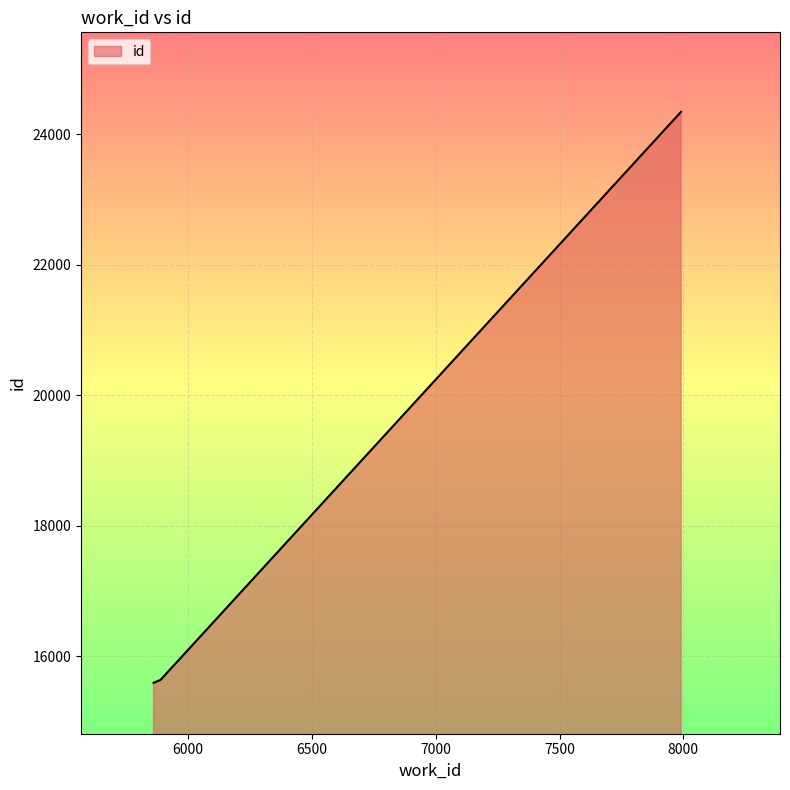

What is the average value?

18525